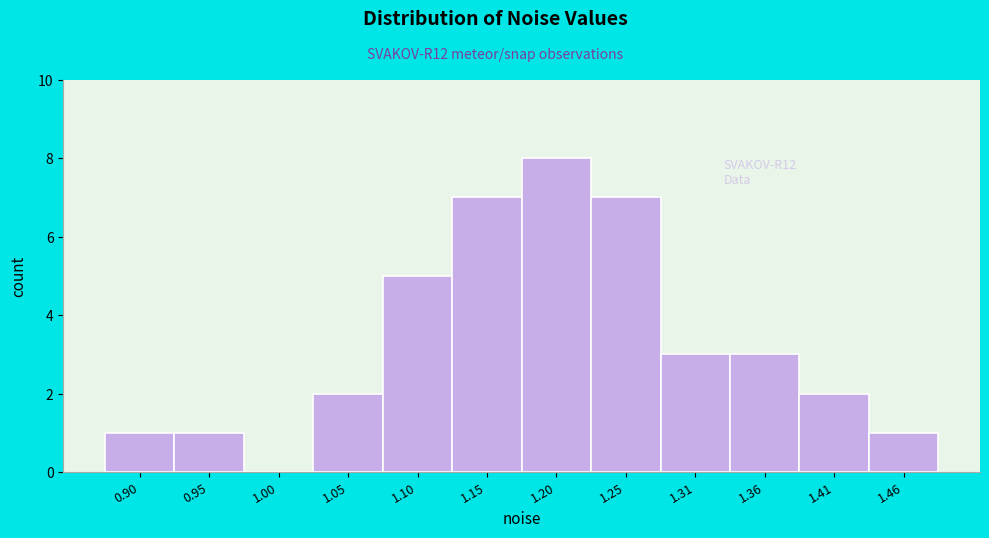

Reading left to right, what are all the values shown in this chart?

0.90=1	0.95=1	1.00=0	1.05=2	1.10=5	1.15=7	1.20=8	1.25=7	1.31=3	1.36=3	1.41=2	1.46=1